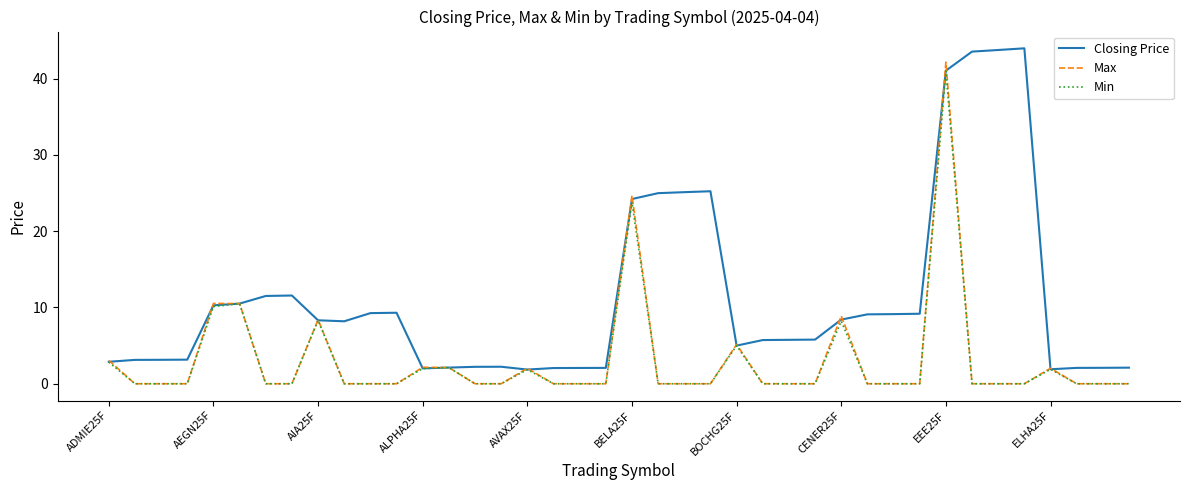

True or false: Closing Price and Max cross at least once.

True